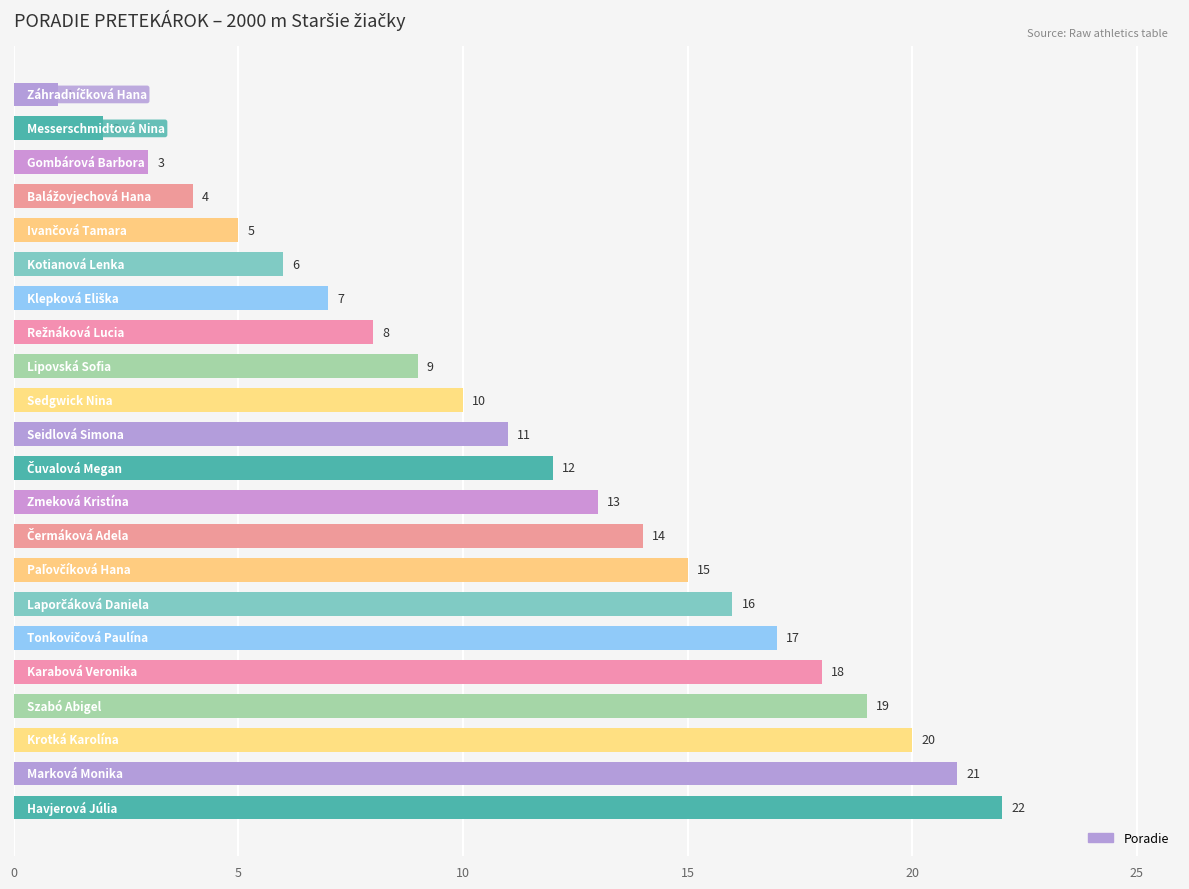

What is the value of the 3rd bar from the top?

3